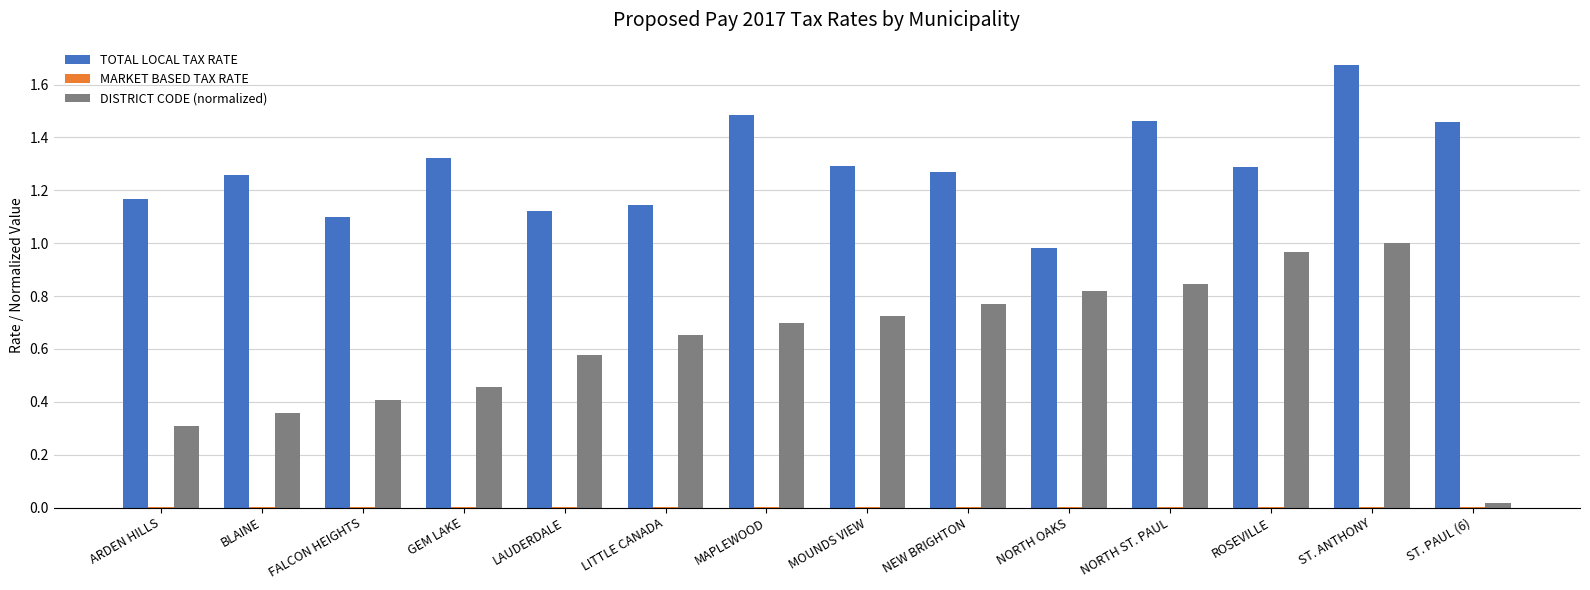

Which label corresponds to the largest value in the chart?

ST. ANTHONY